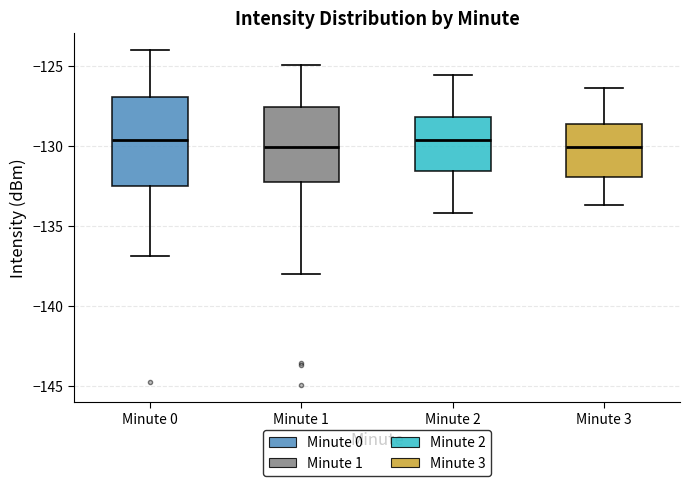

Reading left to right, transcribe this box plot: for each box, give where its median line is, the range the box spans, and where its two whiskers end, as read against the y-axis. The values are not printed on the chart, so give them approximately, as read against the axis.

Minute 0: median -129.5, box -132.5 to -127.0, whiskers -137.0 to -124.0
Minute 1: median -130.0, box -132.0 to -127.5, whiskers -138.0 to -125.0
Minute 2: median -129.5, box -131.5 to -128.0, whiskers -134.0 to -125.5
Minute 3: median -130.0, box -132.0 to -128.5, whiskers -133.5 to -126.5